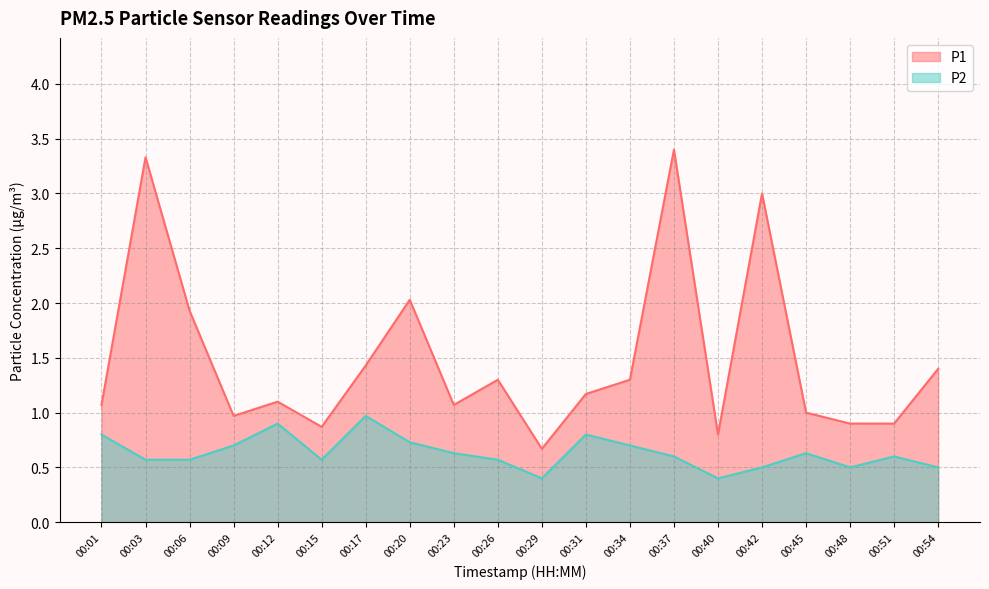

What is the sum of the P1 values at 00:40 and 00:48?

1.7